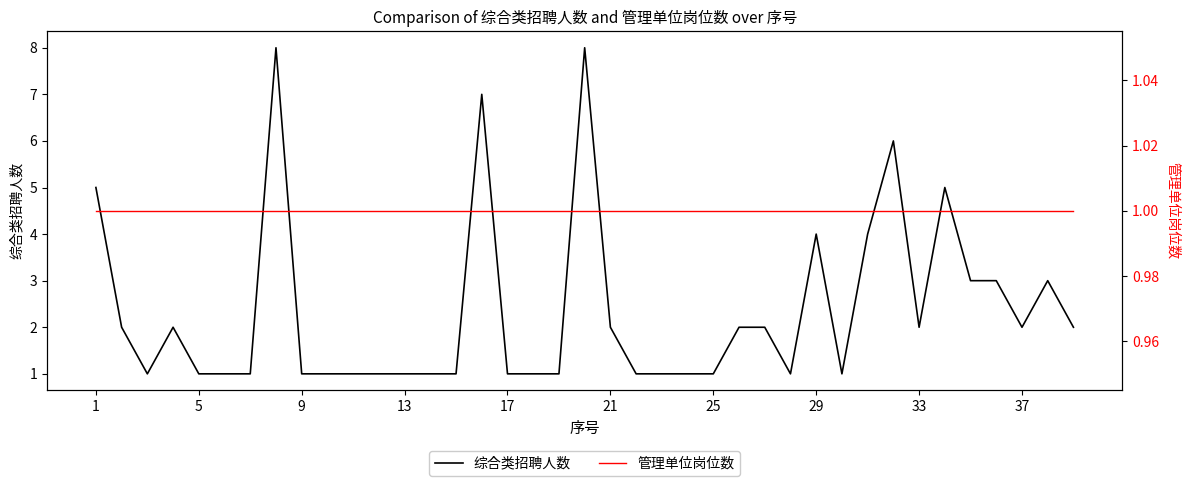

List the series in order of their overall mean, highest first.

综合类招聘人数, 管理单位岗位数